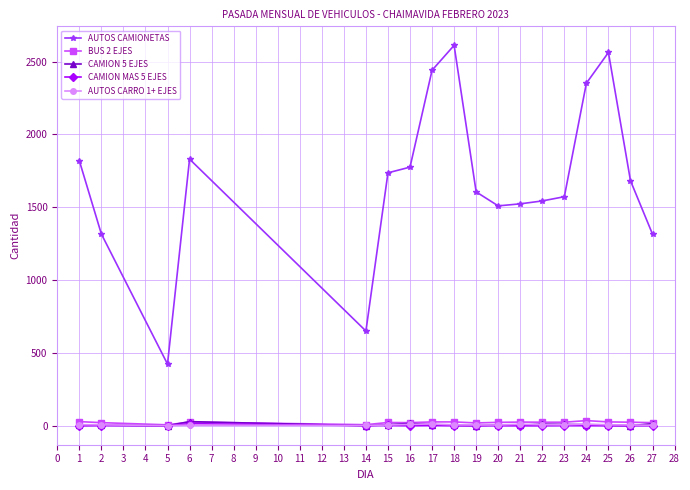

True or false: CAMION MAS 5 EJES has more than 0 points higher than both neighbors.

True